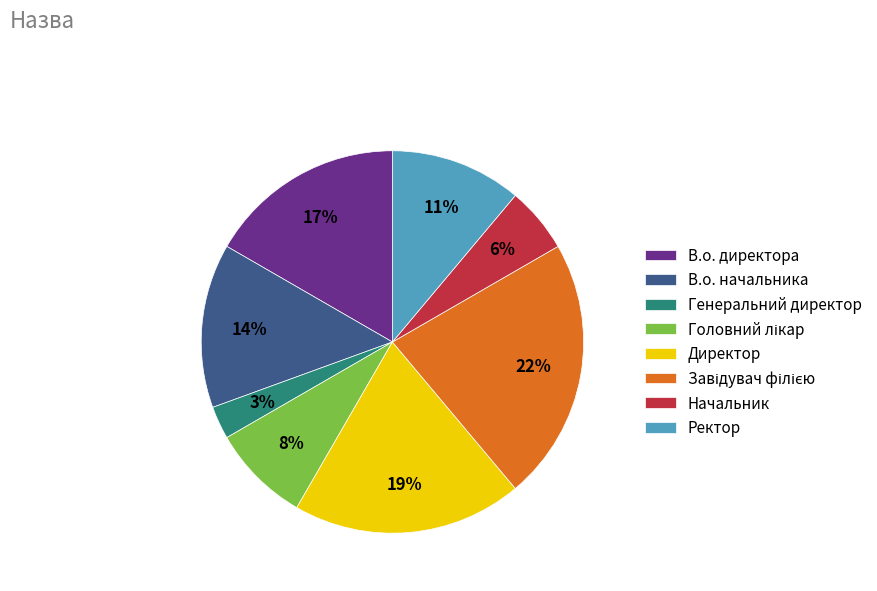

To the nearest percent, what is the difference between the Ректор and В.о. директора slice percentages?

6%